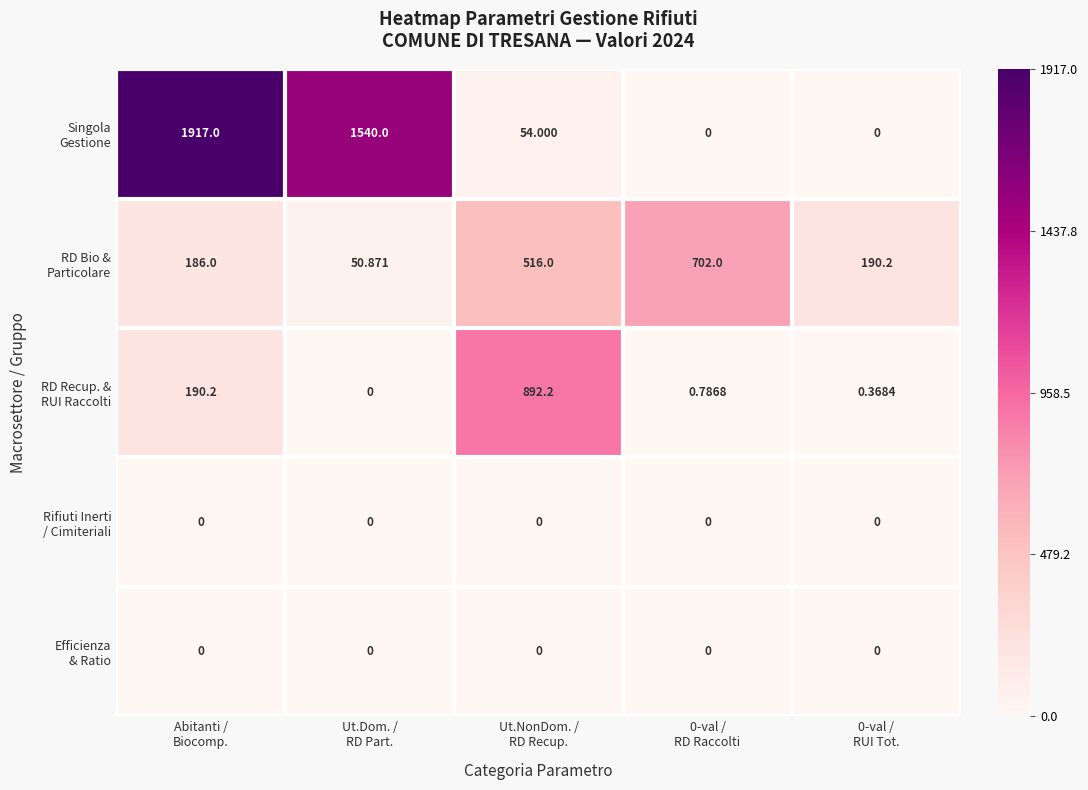

At how many categories does at least one series exceed 0?

5